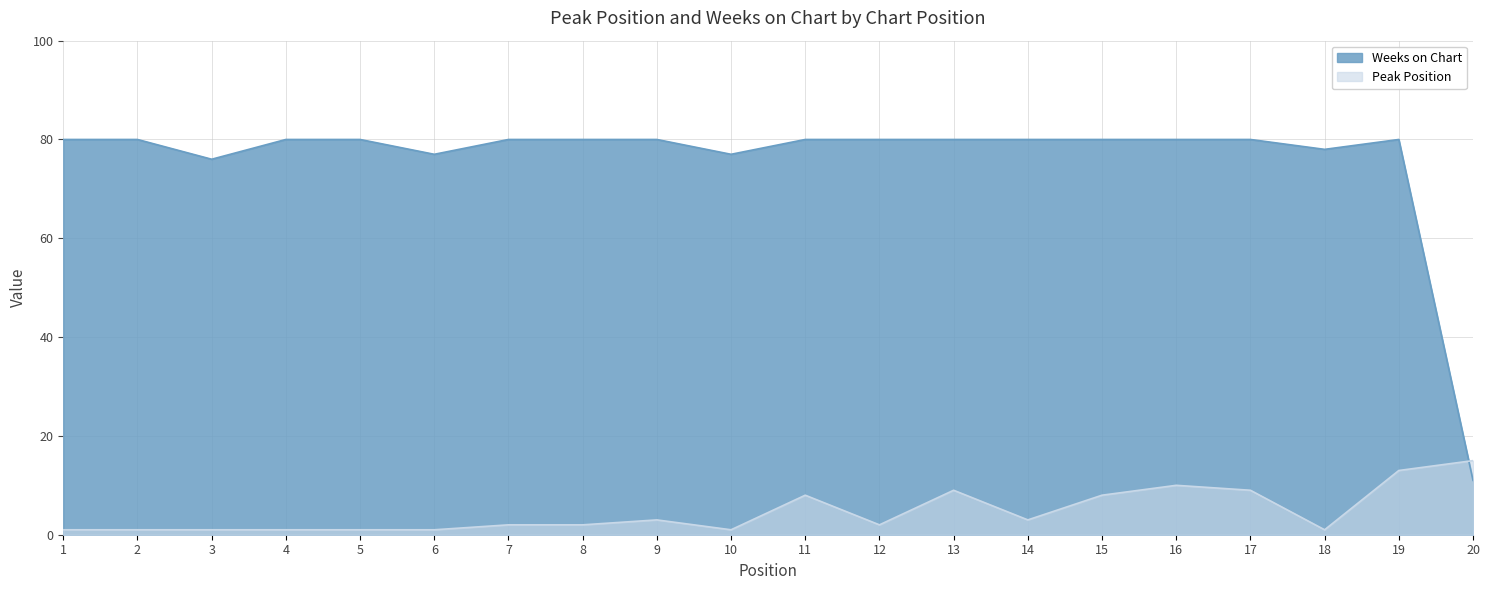

Which category has the lowest value in the Peak Position series?

1